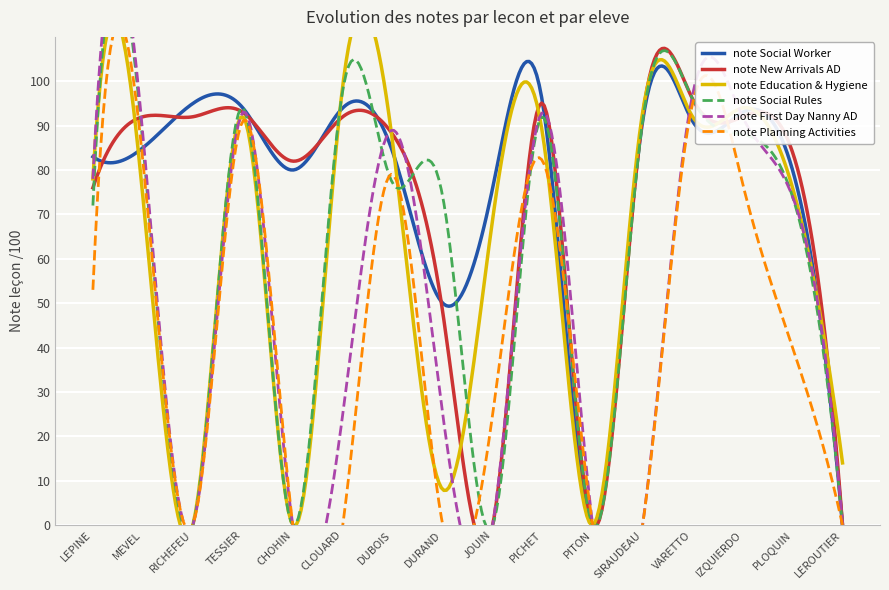

At which category is the sum across all series the highest?

VARETTO